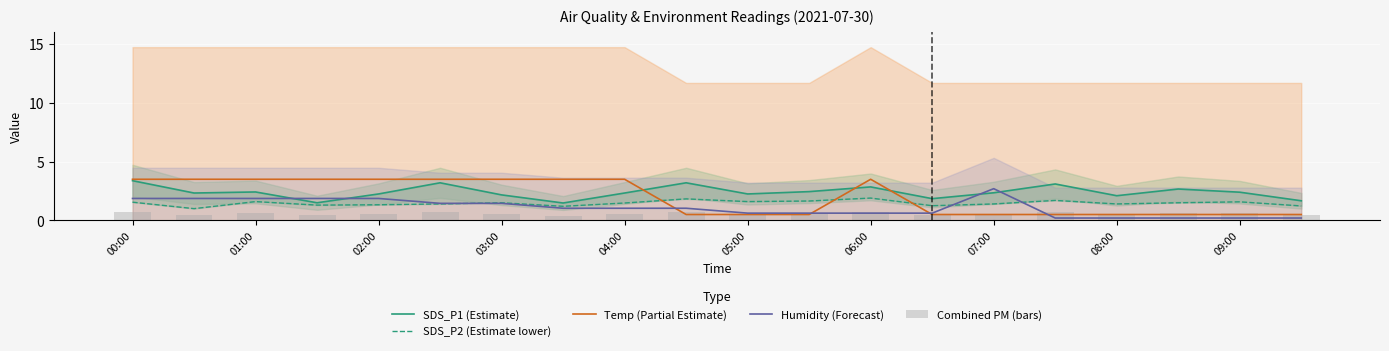

What is the maximum value for Combined PM (bars)?

0.8